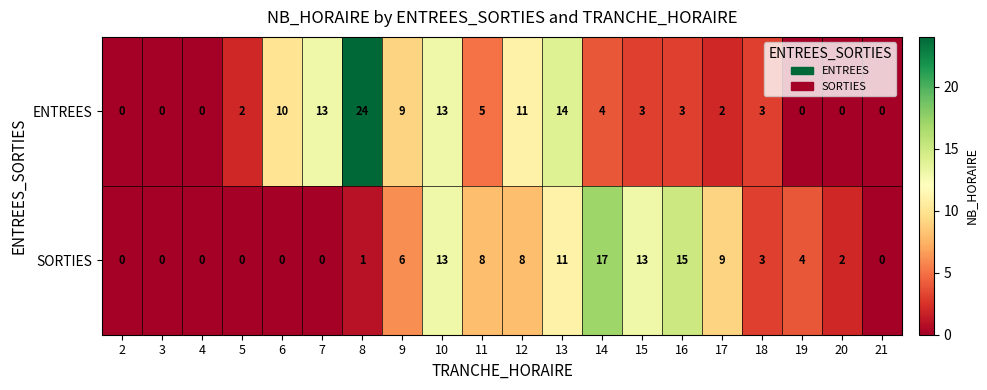

Which series changed the most between 6 and 21?

ENTREES